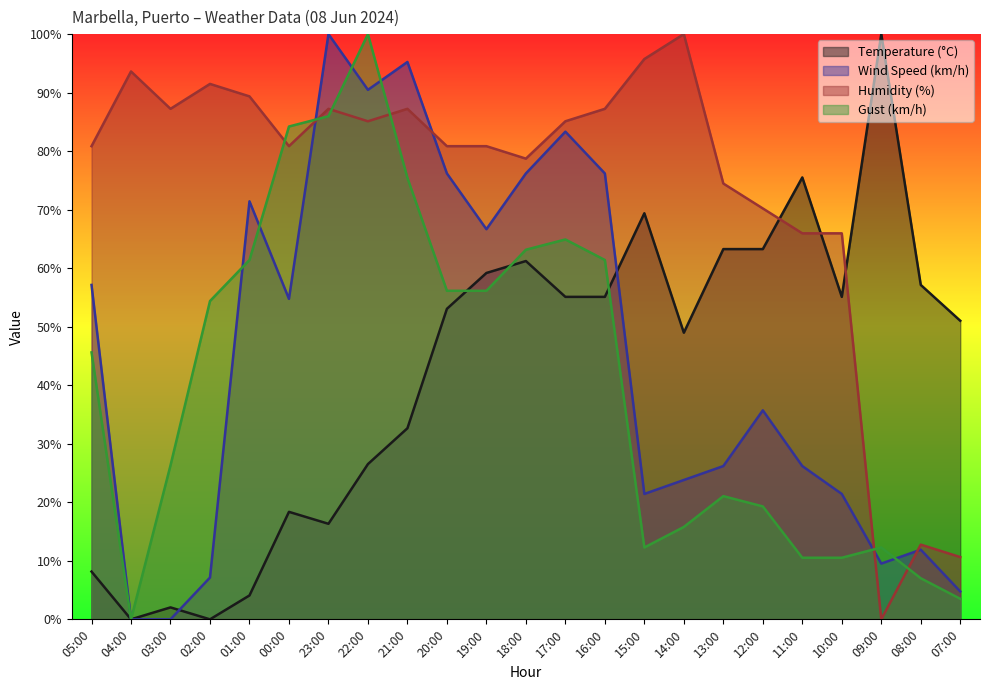

Reading left to right, list all the values displayed in this chart.

Temperature (°C): 8.2	0.0	2.0	0.0	4.1	18.4	16.3	26.5	32.7	53.1	59.2	61.2	55.1	55.1	69.4	49.0	63.3	63.3	75.5	55.1	100.0	57.1	51.0
Wind Speed (km/h): 57.1	0.0	0.0	7.1	71.4	54.8	100.0	90.5	95.2	76.2	66.7	76.2	83.3	76.2	21.4	23.8	26.2	35.7	26.2	21.4	9.5	11.9	4.8
Humidity (%): 80.9	93.6	87.2	91.5	89.4	80.9	87.2	85.1	87.2	80.9	80.9	78.7	85.1	87.2	95.7	100.0	74.5	70.2	66.0	66.0	0.0	12.8	10.6
Gust (km/h): 45.6	0.0	26.3	54.4	61.4	84.2	86.0	100.0	75.4	56.1	56.1	63.2	64.9	61.4	12.3	15.8	21.1	19.3	10.5	10.5	12.3	7.0	3.5